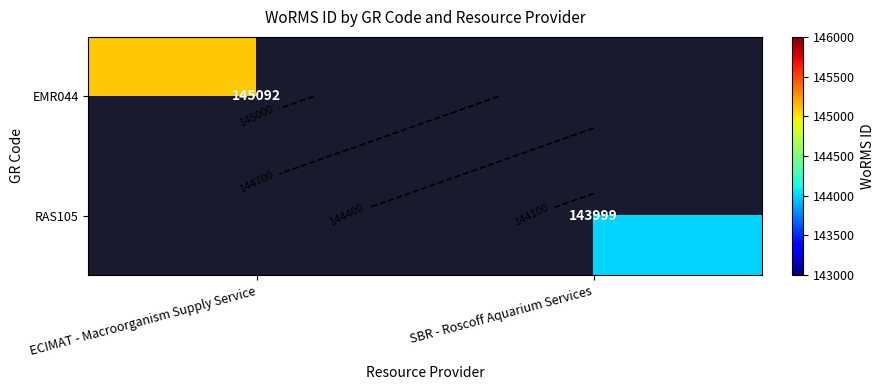

Which has a higher value, SBR - Roscoff Aquarium Services or ECIMAT - Macroorganism Supply Service?

ECIMAT - Macroorganism Supply Service